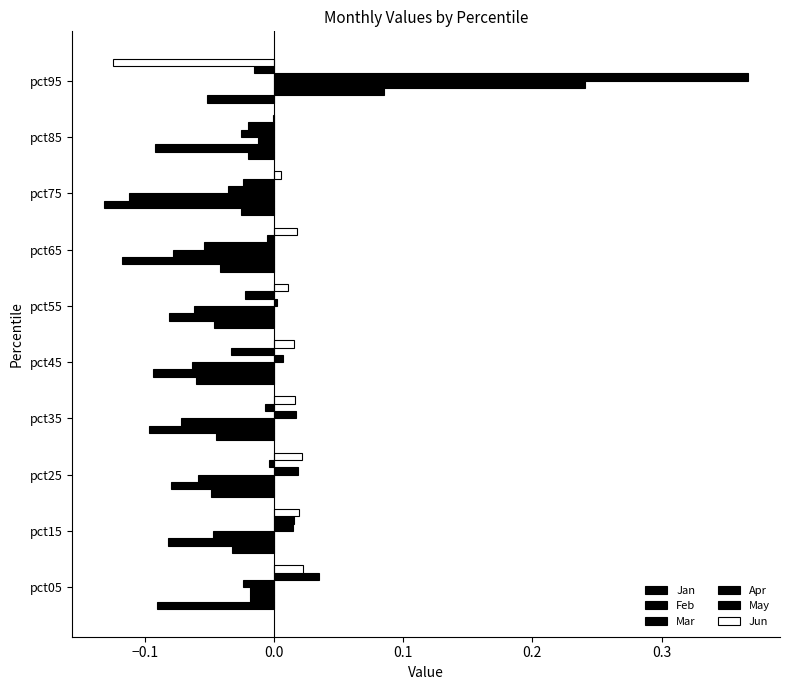

At how many categories does at least one series exceed 0?

9